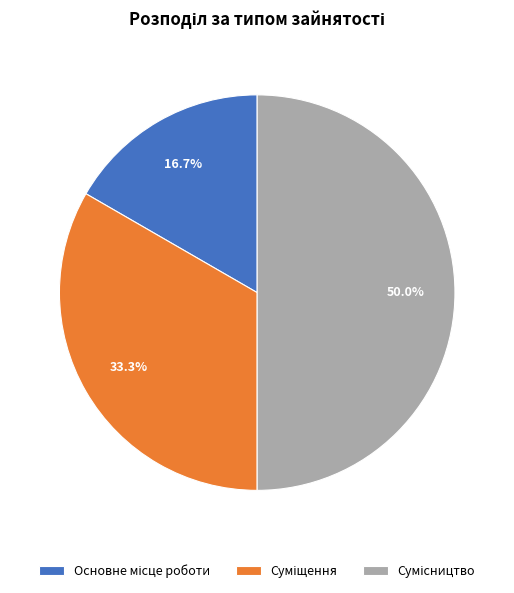

Approximately how many times larger is the value at Основне місце роботи compared to Сумісництво?

0.3